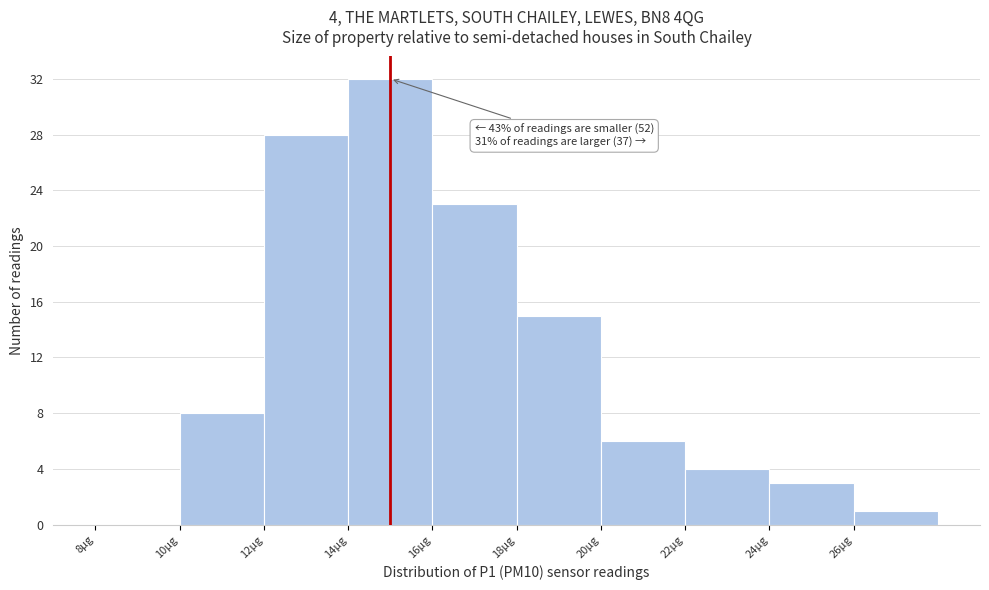

Over which range of the x-axis is the bar tallest?

14 to 16